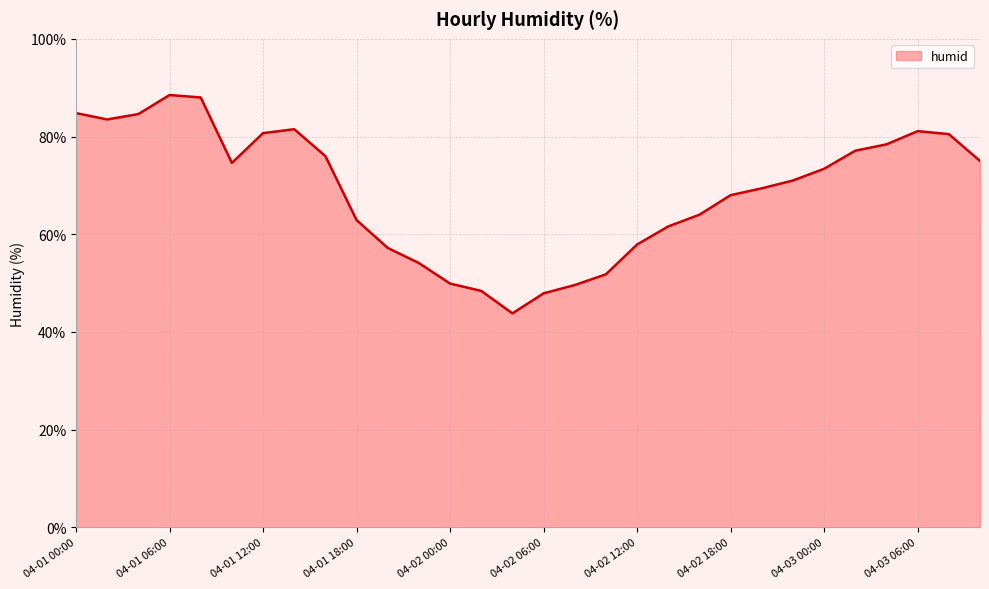

What is the difference between the maximum and minimum values?

44.7